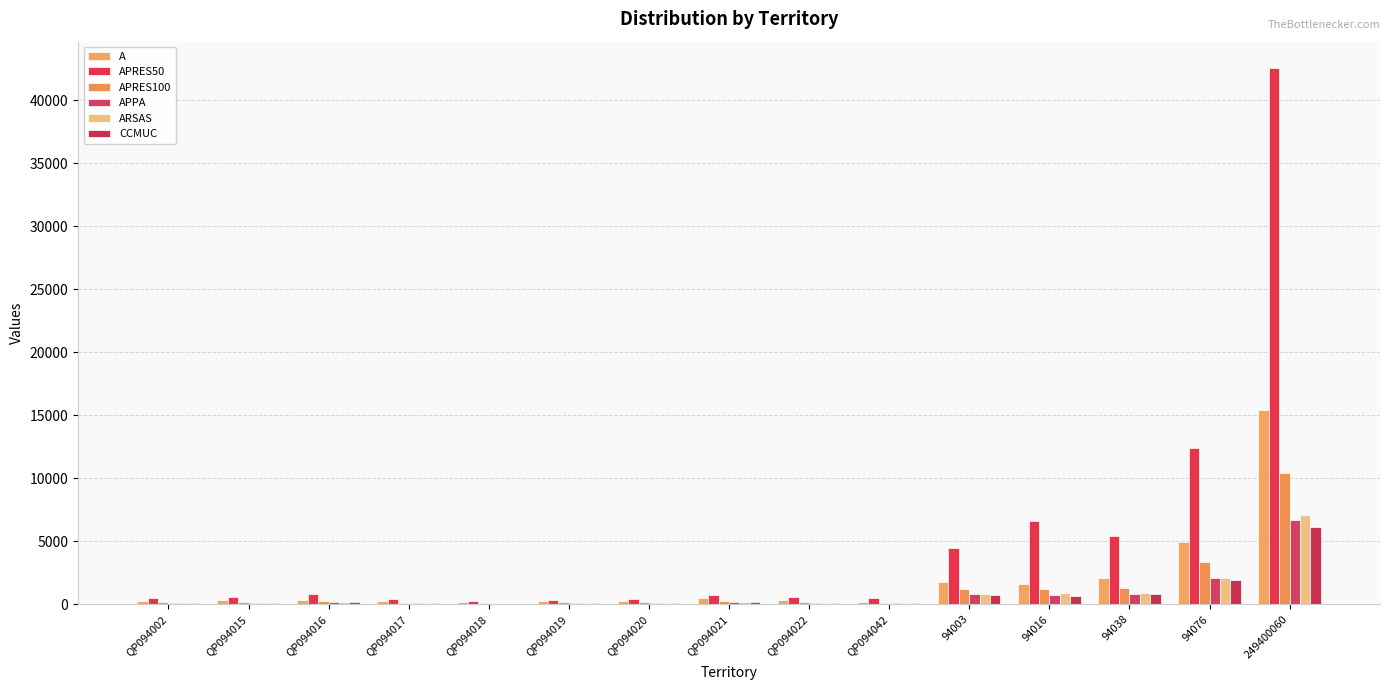

True or false: A has a value of 371 at QP094016.

True